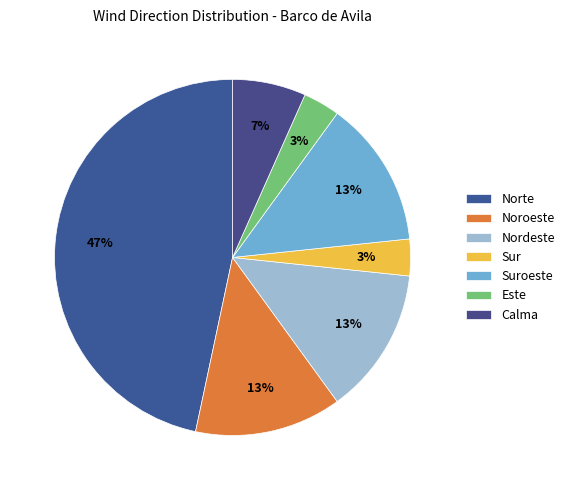

The Calma slice represents 1% of the pie. True or false?

False